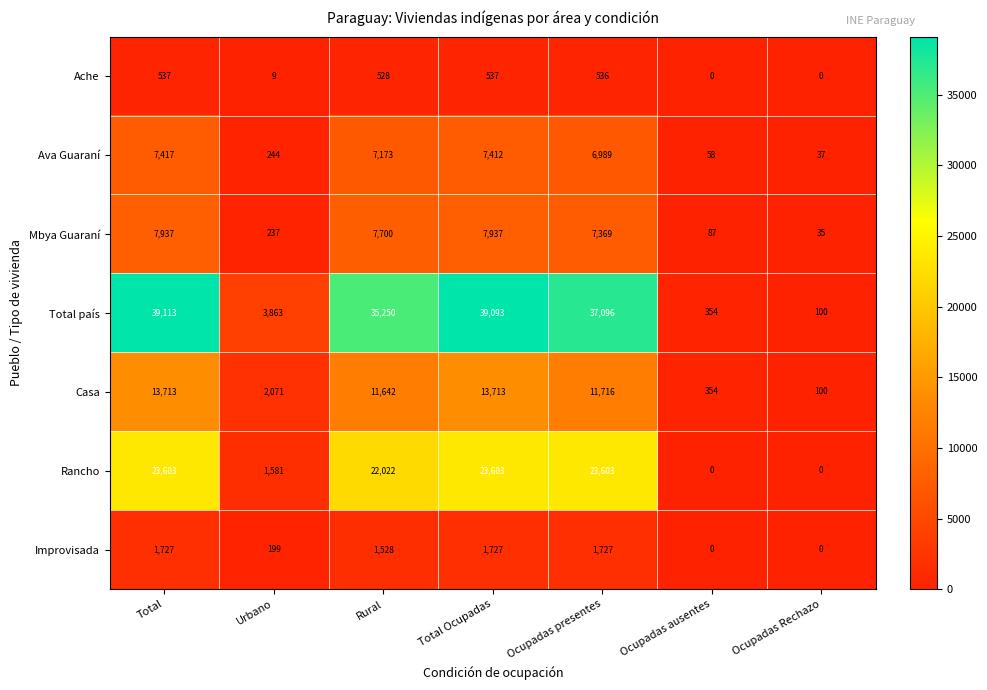

How many data points in Rancho are less than 22022?

3